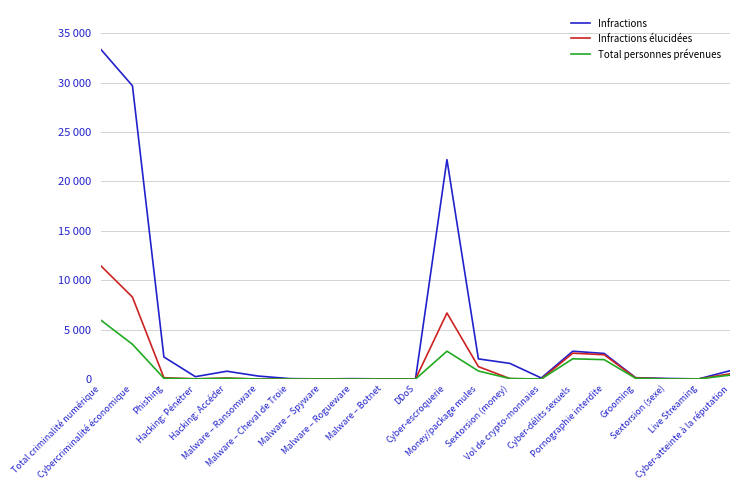

At how many categories does at least one series exceed 23716?

2